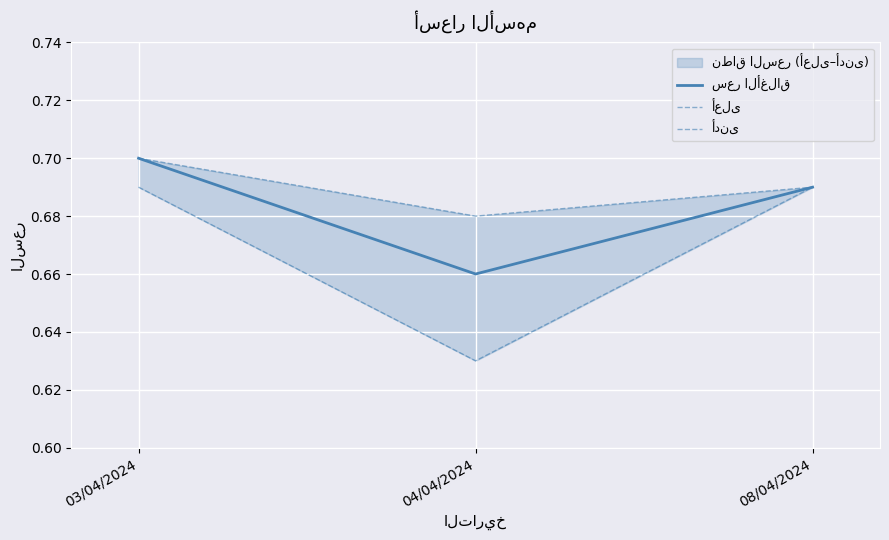

Is this an area chart (filled region under the line)?

No